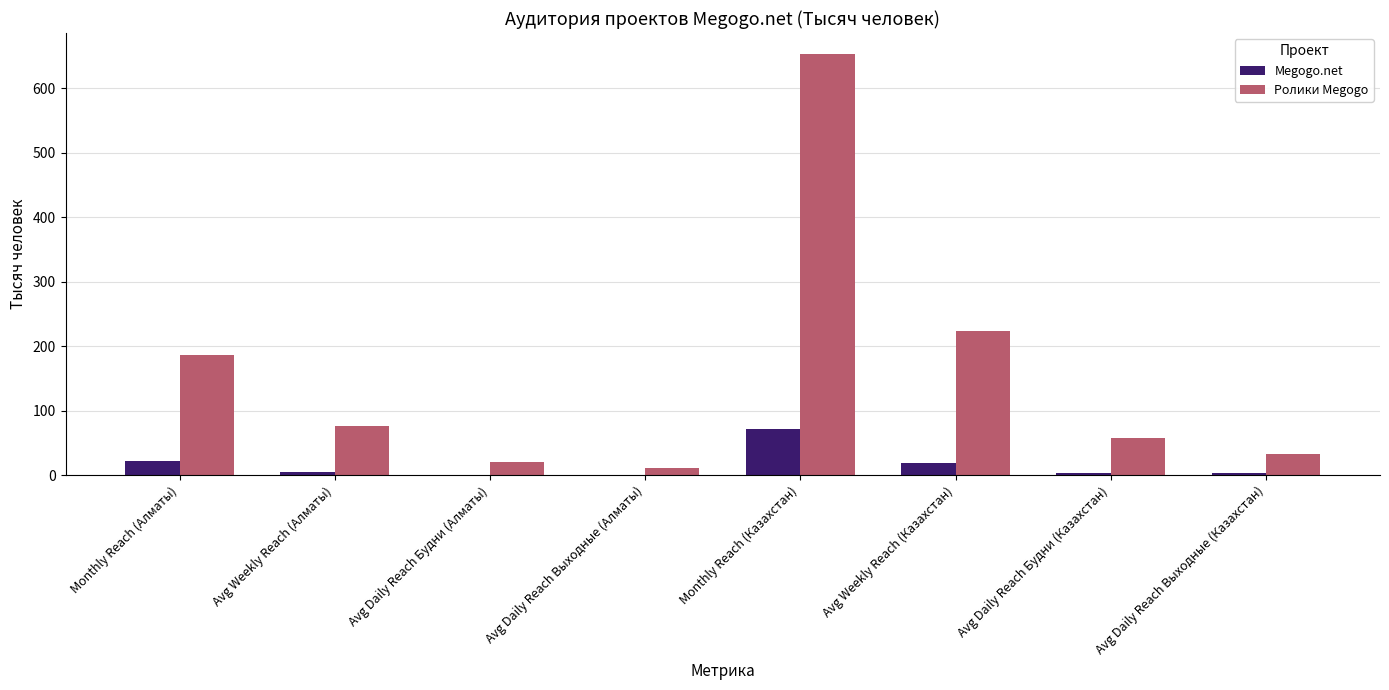

What value does the Megogo.net series have at Avg Daily Reach Выходные (Казахстан)?

2.9